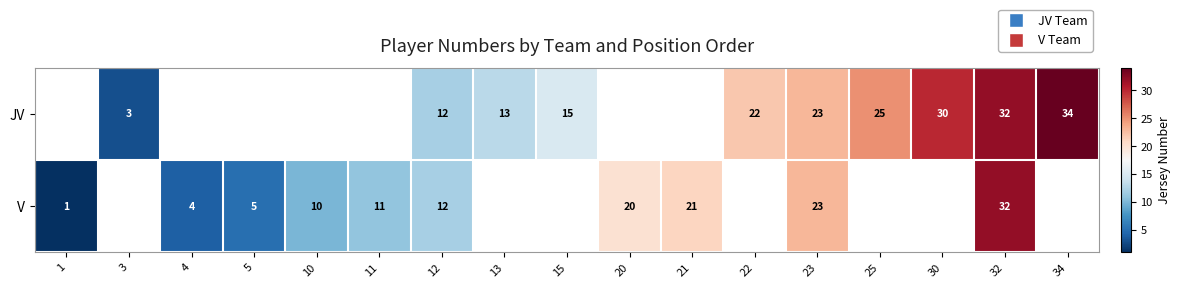

Rank the series at 12 from highest to lowest value.

row_0, row_1